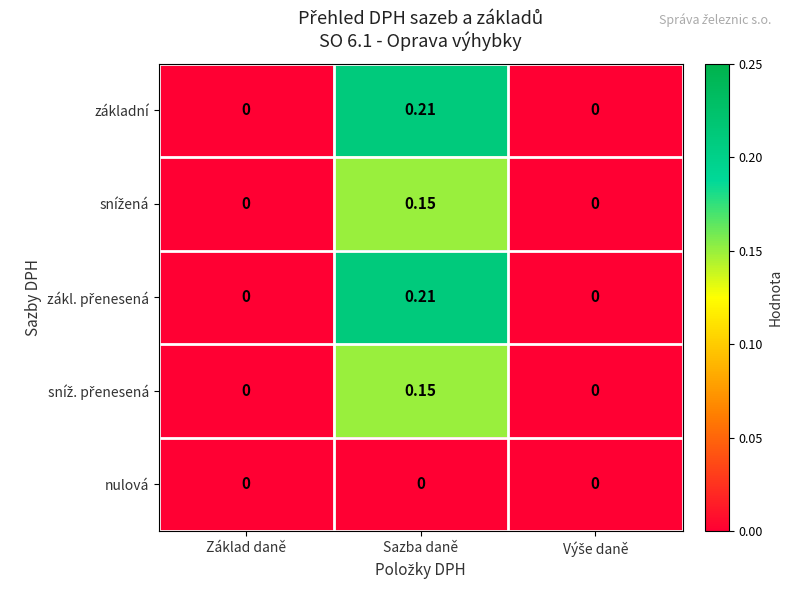

At which category is the sum across all series the highest?

Sazba daně